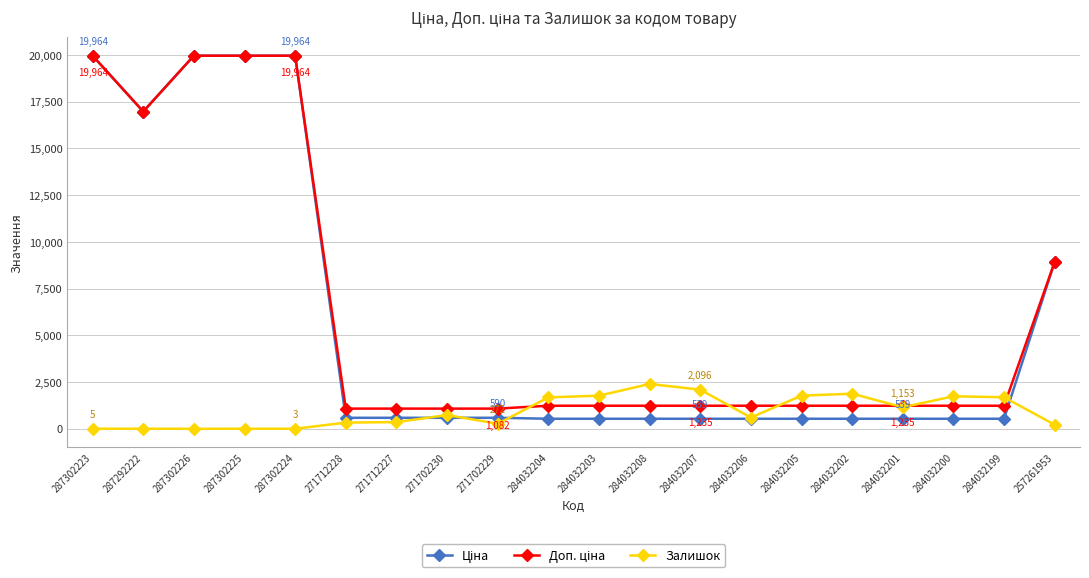

The Залишок series shows 4.0 at 287292222. True or false?

True